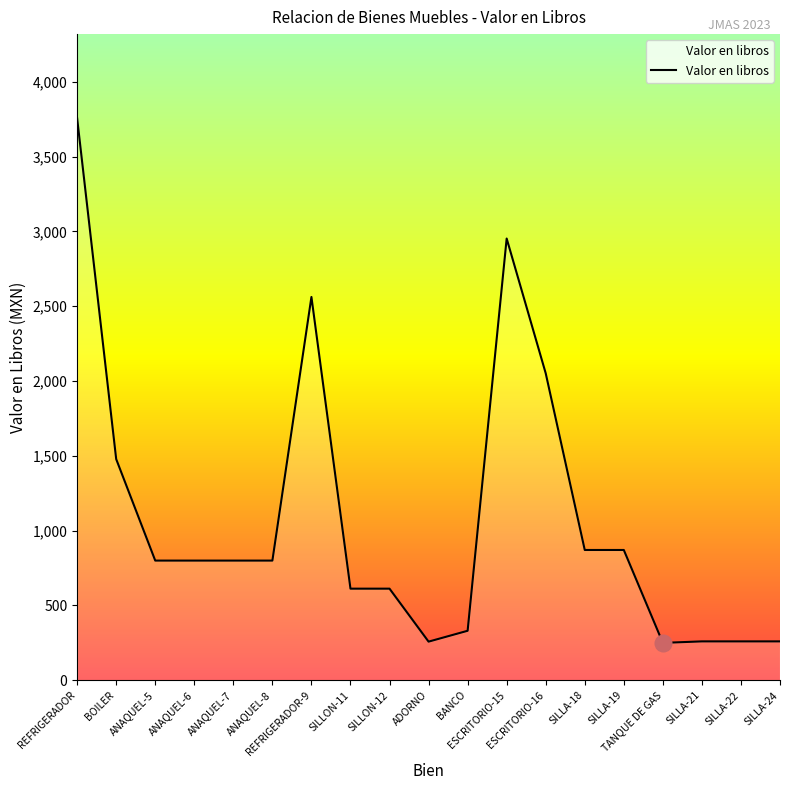

What is the difference between the second highest and second lowest values?

2694.4